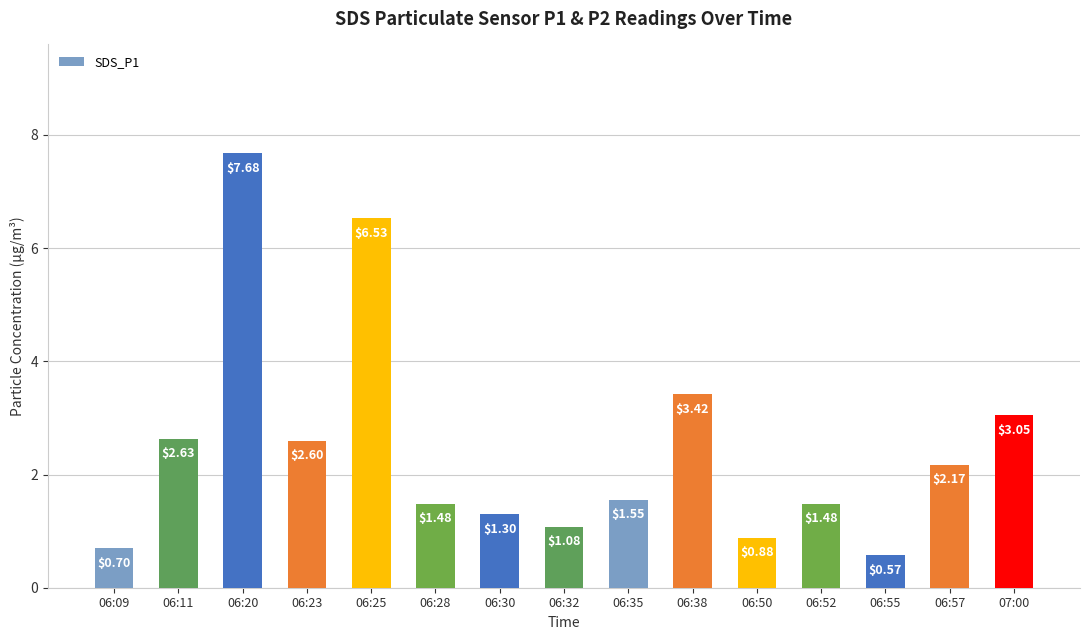

What is the difference between the second highest and second lowest values?

5.8